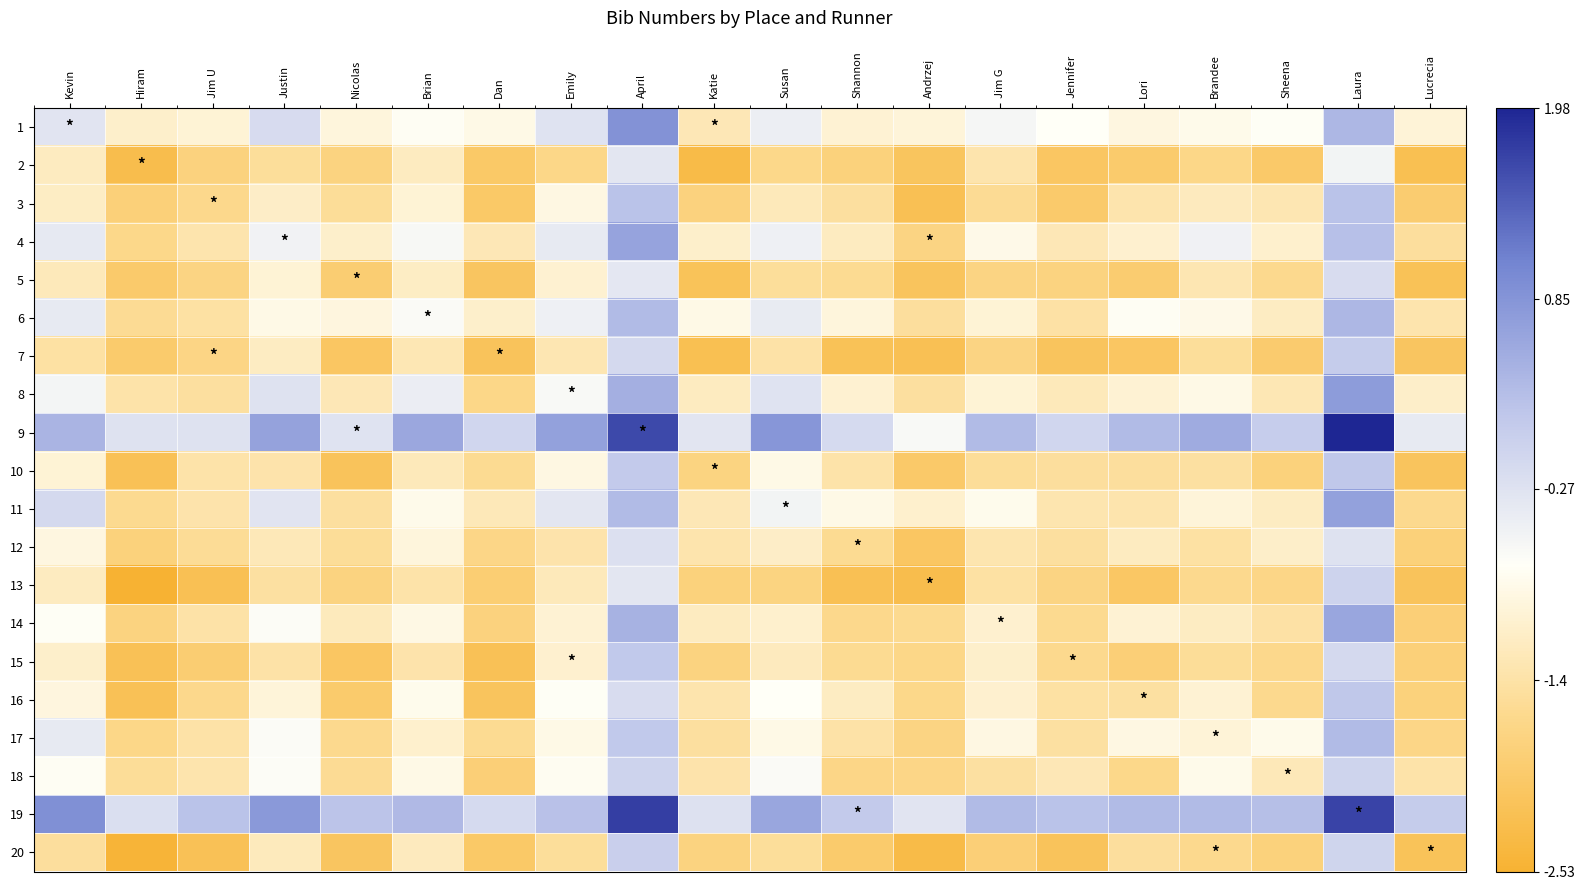

Which label corresponds to the largest value in the chart?

Laura